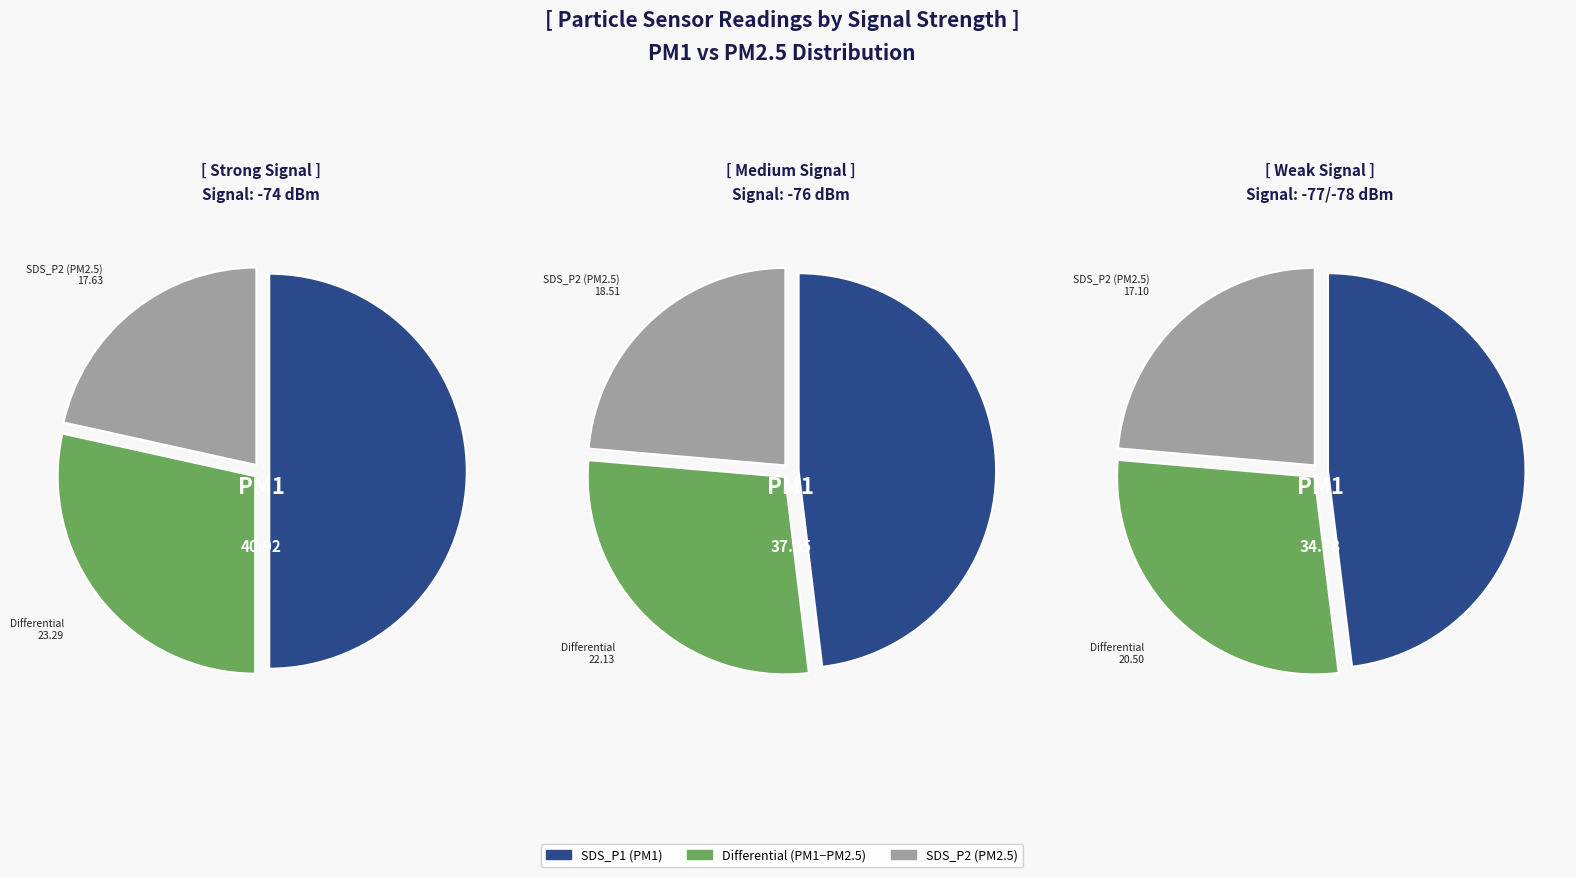

Which series has the widest spread of values?

SDS_P1 (PM1)